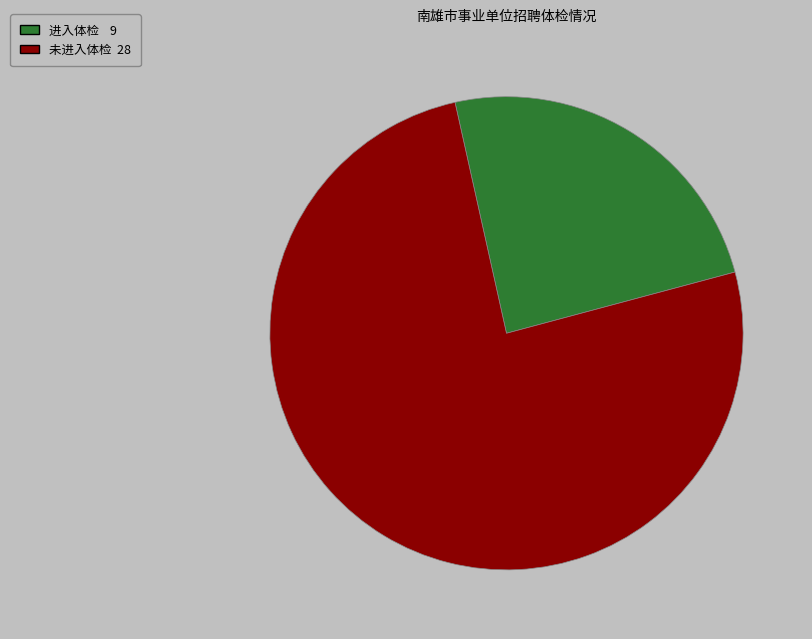

Is there a majority slice in this chart?

Yes